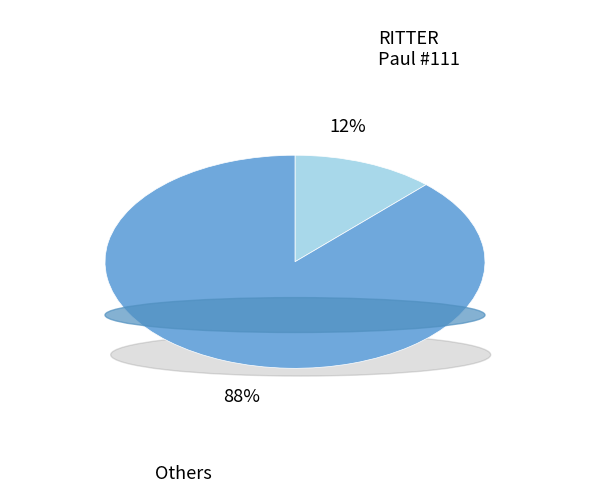

Which slice is the smallest?

RITTER Paul